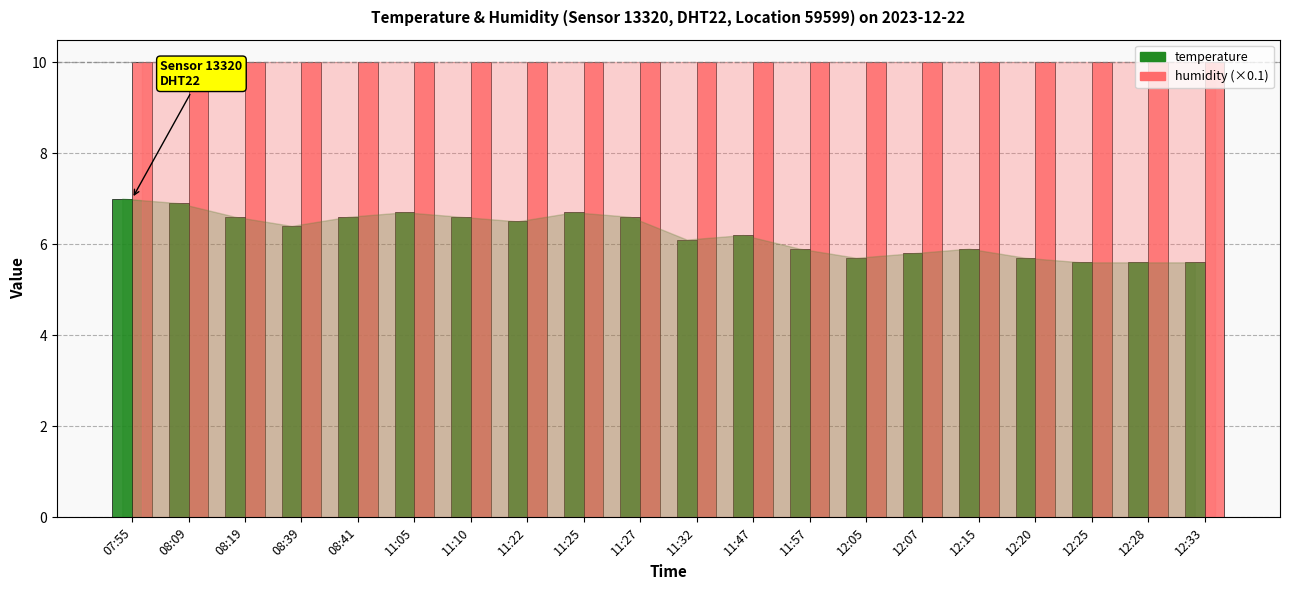

What is the difference between the highest and lowest values at 12:07?

4.2